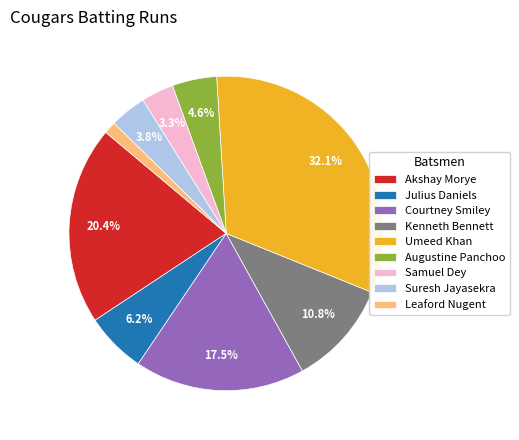

Between Akshay Morye and Samuel Dey, which is larger?

Akshay Morye